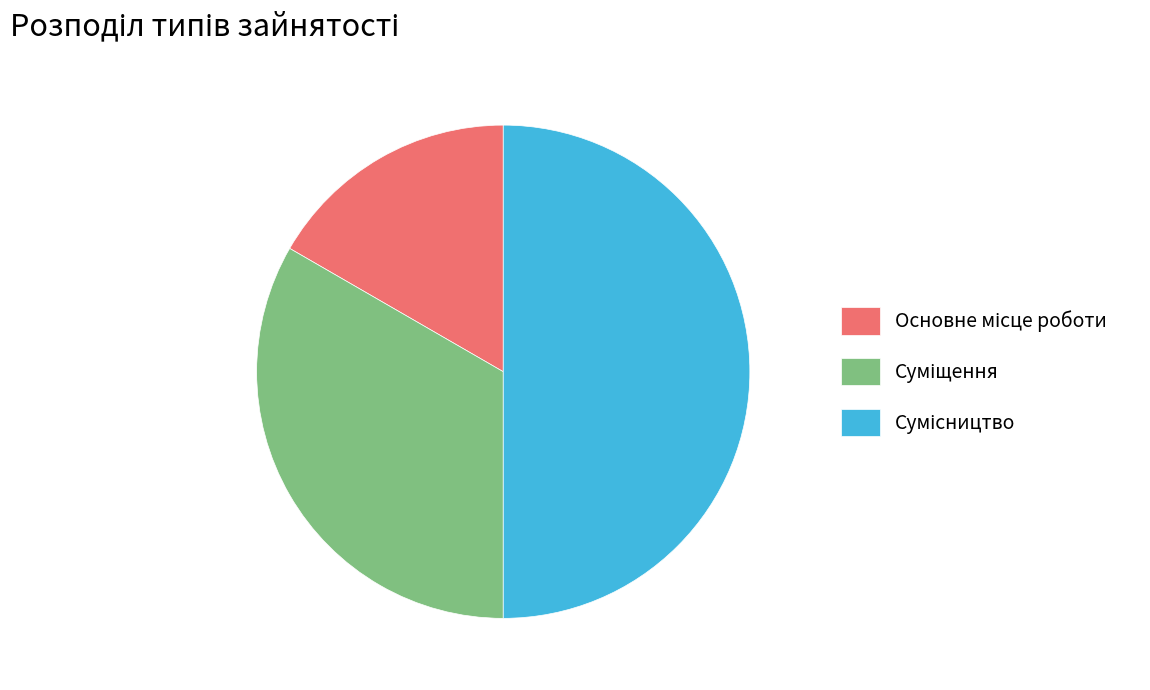

Combined, do Сумісництво and Основне місце роботи account for over 50%?

Yes